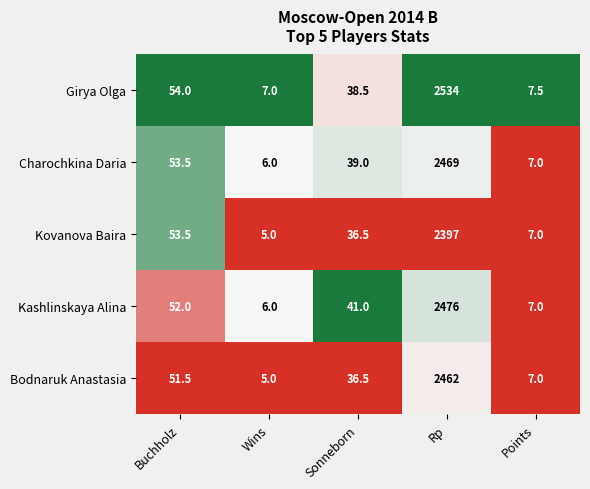

At Rp, list the series in order from smallest to largest.

Kovanova Baira, Bodnaruk Anastasia, Charochkina Daria, Kashlinskaya Alina, Girya Olga